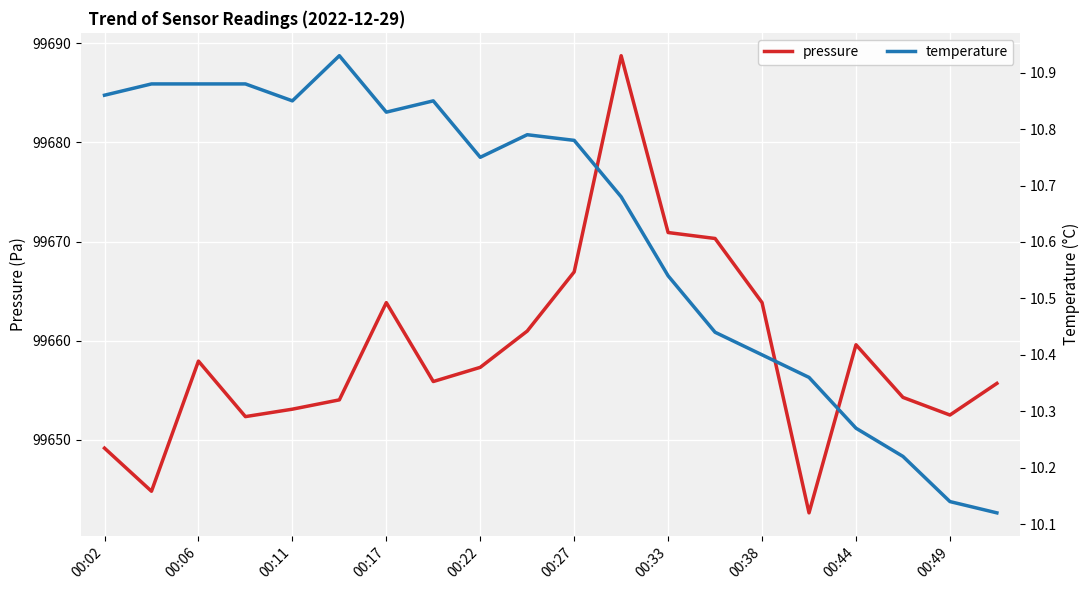

The value of pressure at 00:11 is 99653.1. True or false?

True